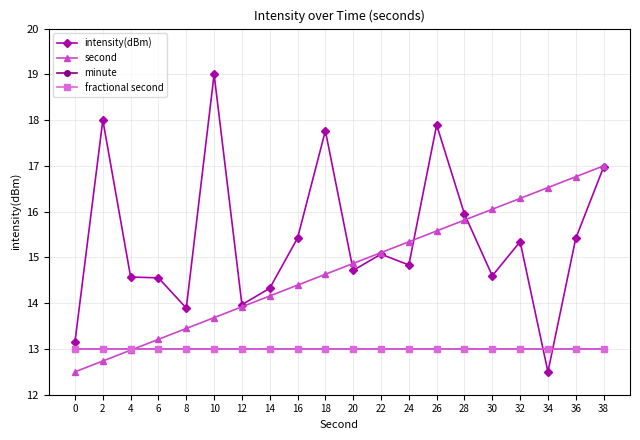

Is this an area chart (filled region under the line)?

No